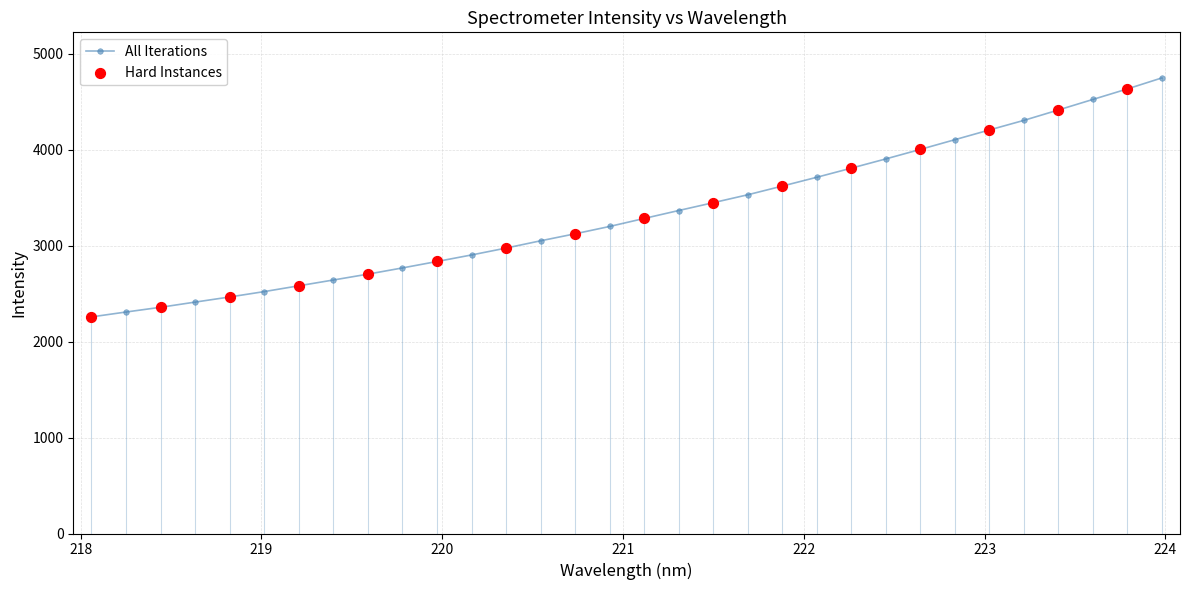

What is the difference between the maximum and minimum values?

2490.7